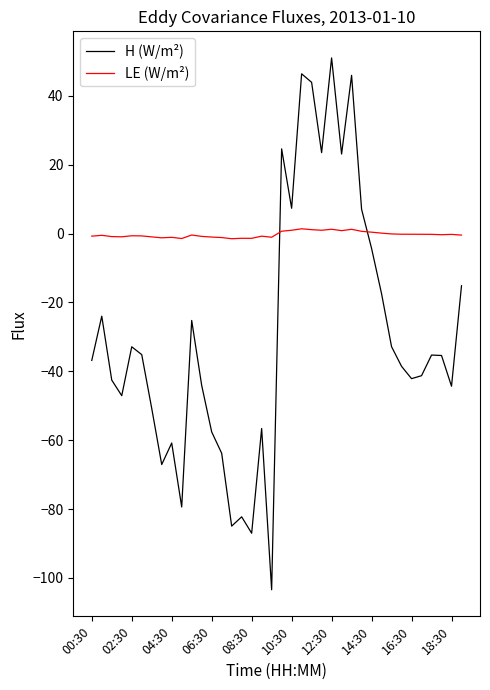

List the series in order of their overall mean, lowest first.

H (W/m²), LE (W/m²)